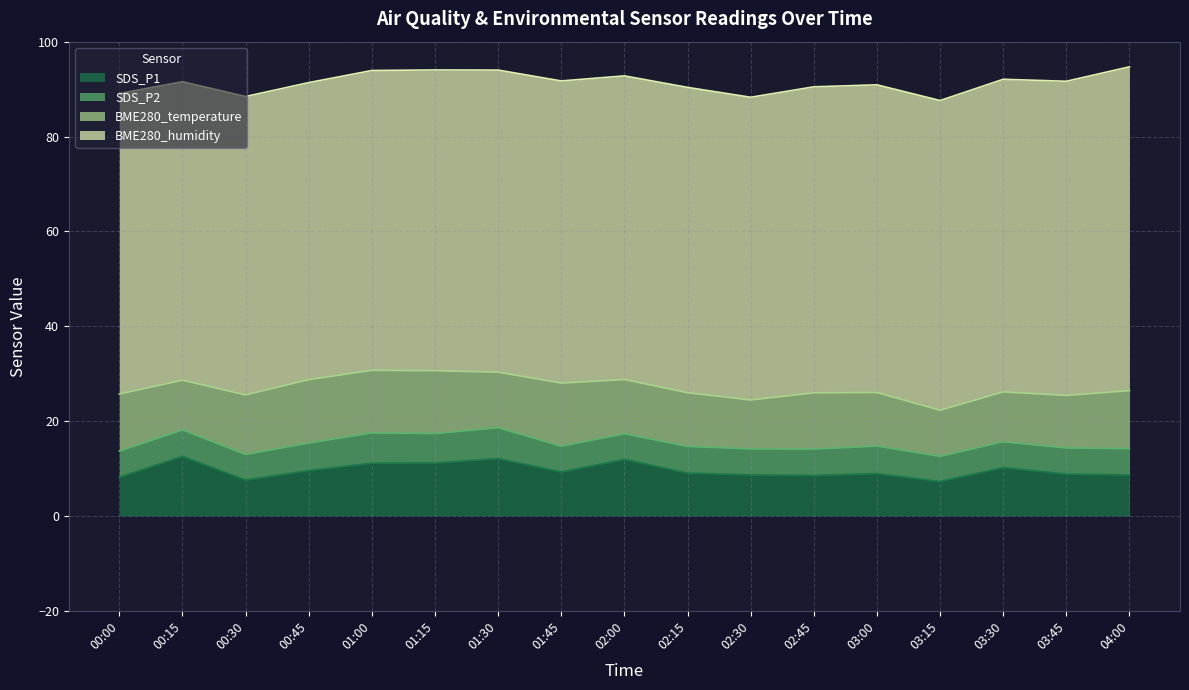

The value of BME280_humidity at 02:45 is 109.1. True or false?

False